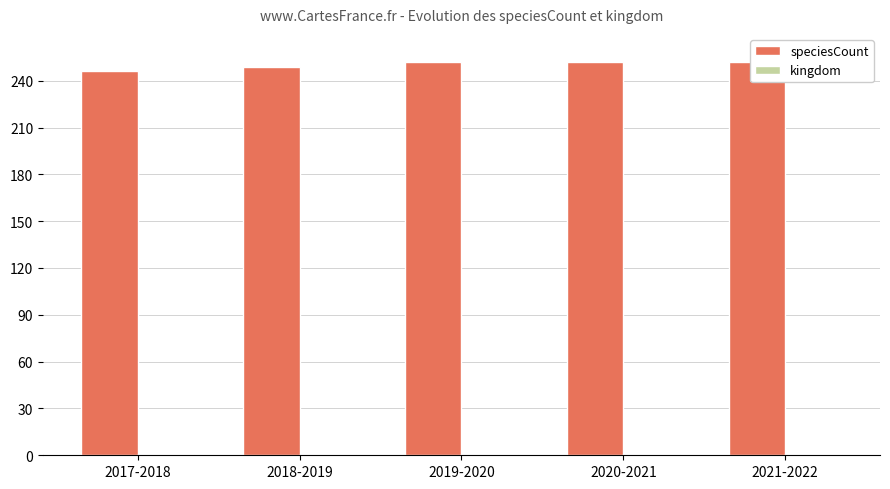

Where is speciesCount nearest to the value 249?

2018-2019